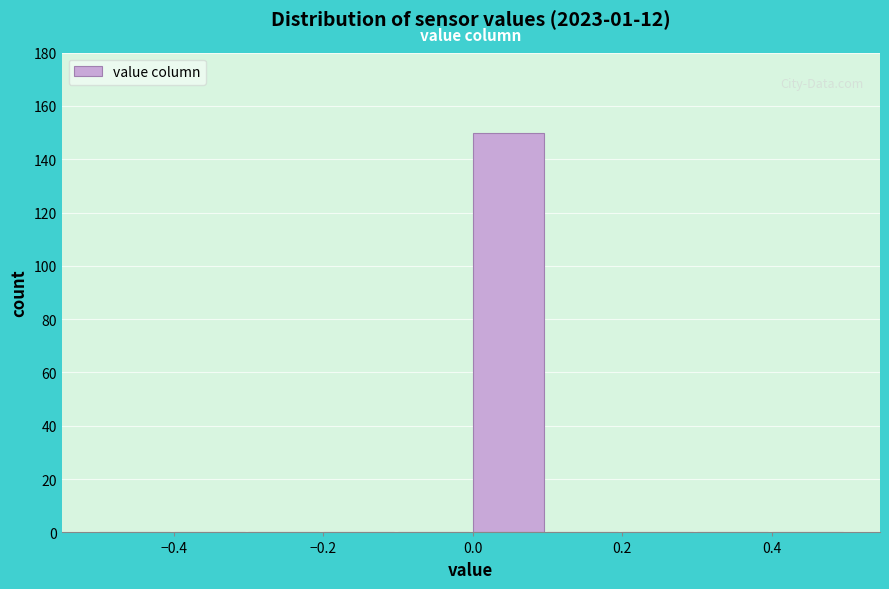

Reading left to right, list every bar in this chart as the range it spans on the x-axis followed by its height. The values are not printed on the chart, so give them approximately, as read against the axis.

-0.5 to -0.4: 0
-0.4 to -0.3: 0
-0.3 to -0.2: 0
-0.2 to -0.1: 0
-0.1 to 0.0: 0
0.0 to 0.1: 150
0.1 to 0.2: 0
0.2 to 0.3: 0
0.3 to 0.4: 0
0.4 to 0.5: 0